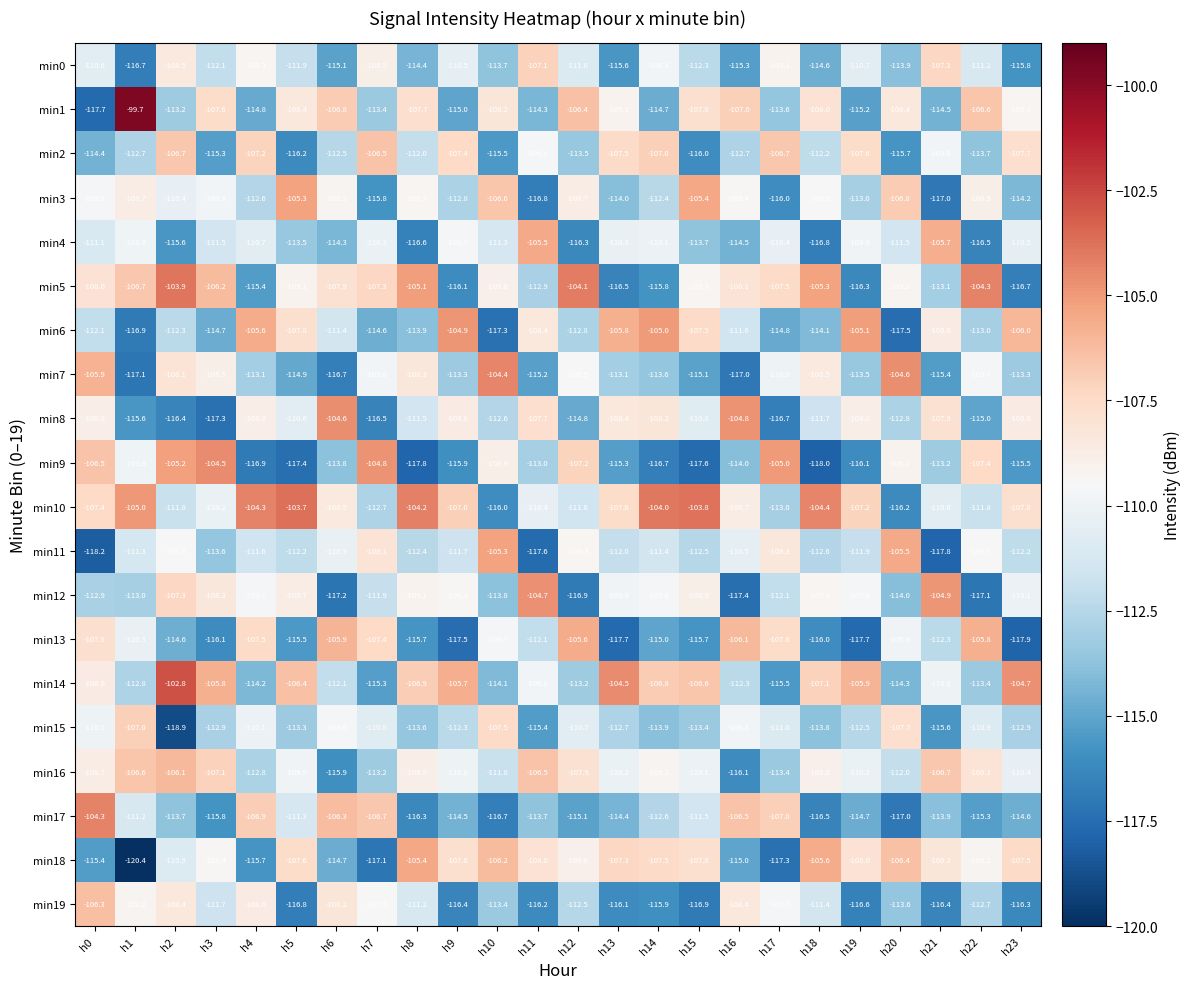

What is the sum of all min12 values?

-2665.8